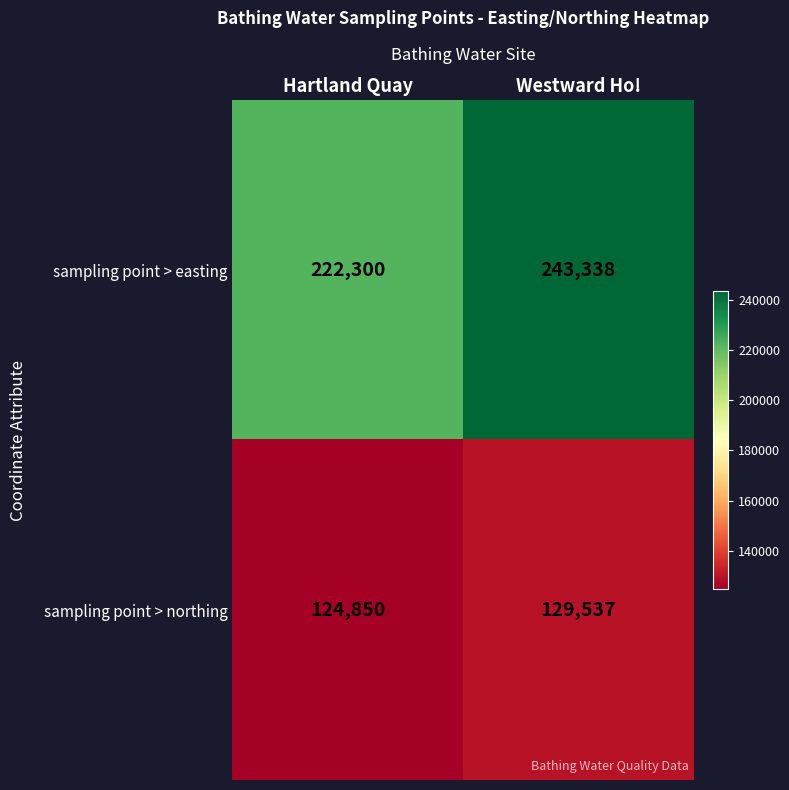

What is the greatest value displayed?

243338